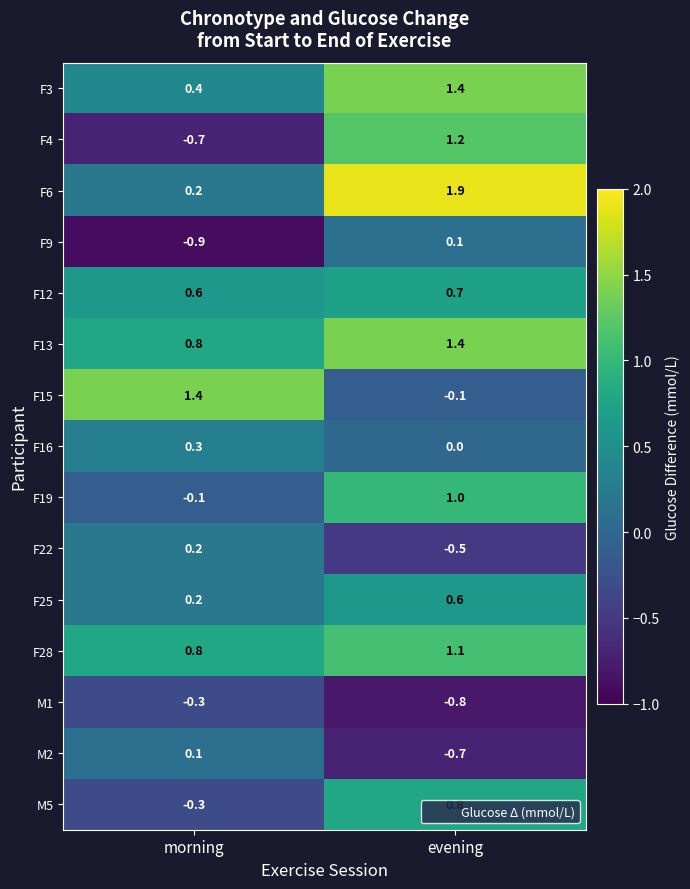

What is the average value of the M2 series?

-0.3